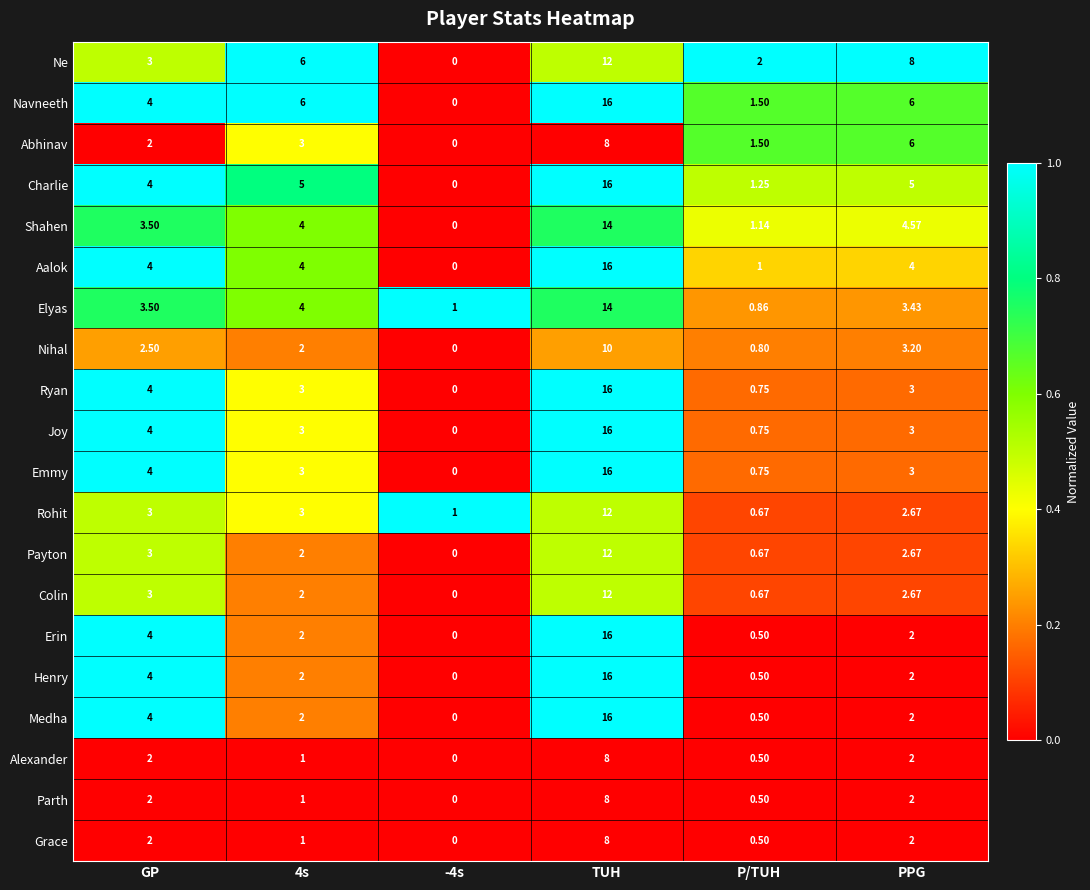

Which series has the largest total across all categories?

Navneeth